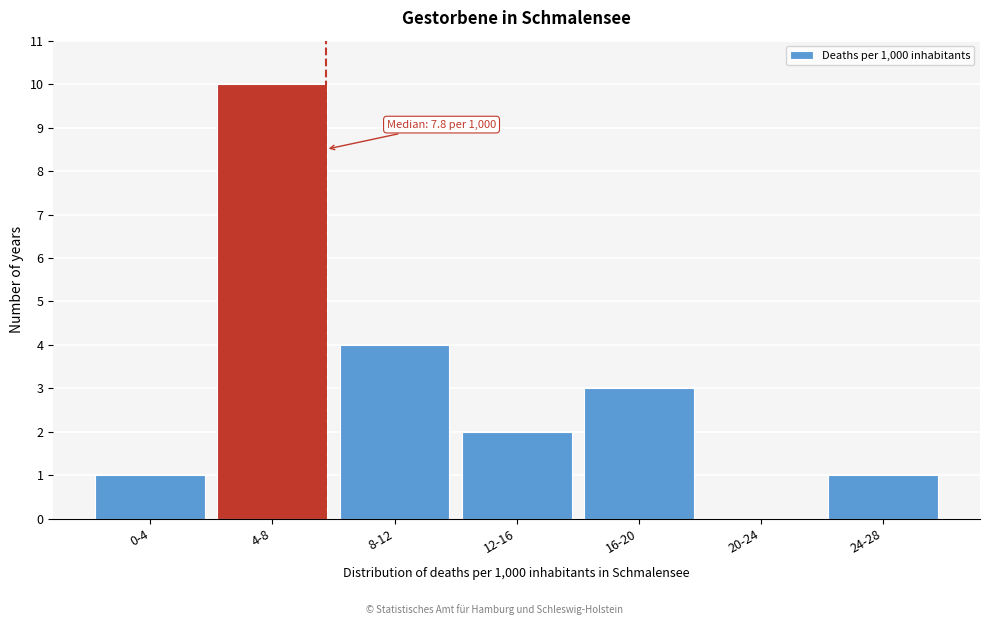

Reading left to right, extract all data points from this chart.

0-4=1	4-8=10	8-12=4	12-16=2	16-20=3	20-24=0	24-28=1